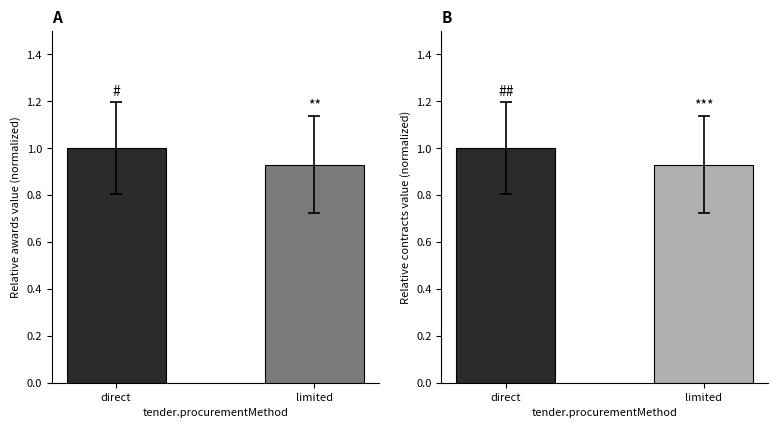

What is the difference between the awards.value.amount values at limited and direct?

0.1